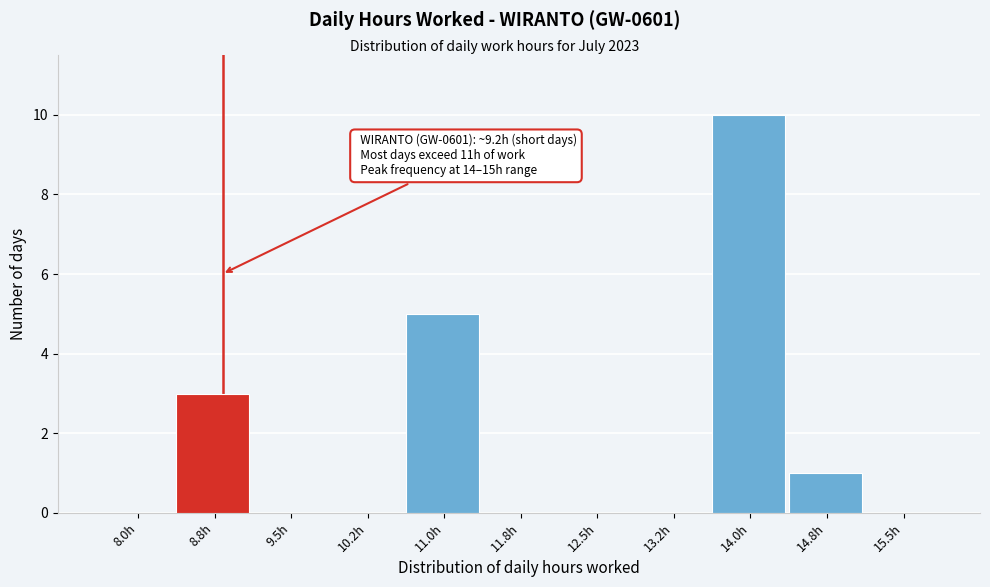

Reading right to left, list all the values displayed in this chart.

15.5h=0	14.8h=1	14.0h=10	13.2h=0	12.5h=0	11.8h=0	11.0h=5	10.2h=0	9.5h=0	8.8h=3	8.0h=0